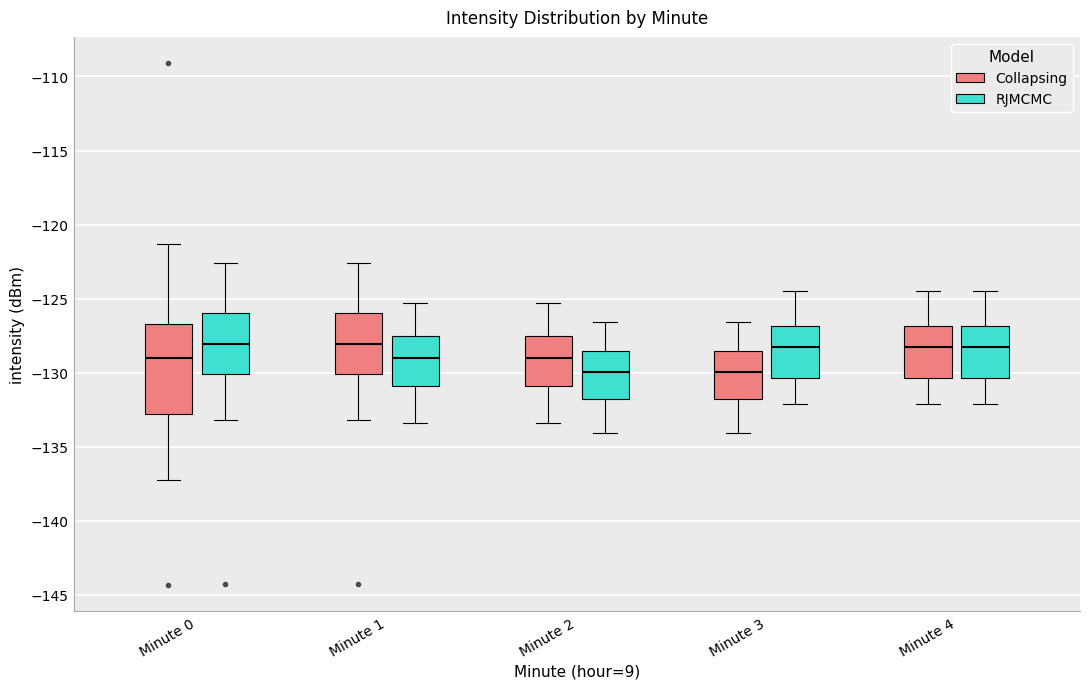

Reading left to right, transcribe this box plot: for each box, give where its median line is, the range the box spans, and where its two whiskers end, as read against the y-axis. The values are not printed on the chart, so give them approximately, as read against the axis.

Minute 0 (Collapsing): median -129.0, box -133.0 to -126.5, whiskers -137.5 to -121.5
Minute 0 (RJMCMC): median -128.0, box -130.0 to -126.0, whiskers -133.0 to -122.5
Minute 1 (Collapsing): median -128.0, box -130.0 to -126.0, whiskers -133.0 to -122.5
Minute 1 (RJMCMC): median -129.0, box -131.0 to -127.5, whiskers -133.5 to -125.5
Minute 2 (Collapsing): median -129.0, box -131.0 to -127.5, whiskers -133.5 to -125.5
Minute 2 (RJMCMC): median -130.0, box -132.0 to -128.5, whiskers -134.0 to -126.5
Minute 3 (Collapsing): median -130.0, box -132.0 to -128.5, whiskers -134.0 to -126.5
Minute 3 (RJMCMC): median -128.0, box -130.5 to -127.0, whiskers -132.0 to -124.5
Minute 4 (Collapsing): median -128.0, box -130.5 to -127.0, whiskers -132.0 to -124.5
Minute 4 (RJMCMC): median -128.0, box -130.5 to -127.0, whiskers -132.0 to -124.5